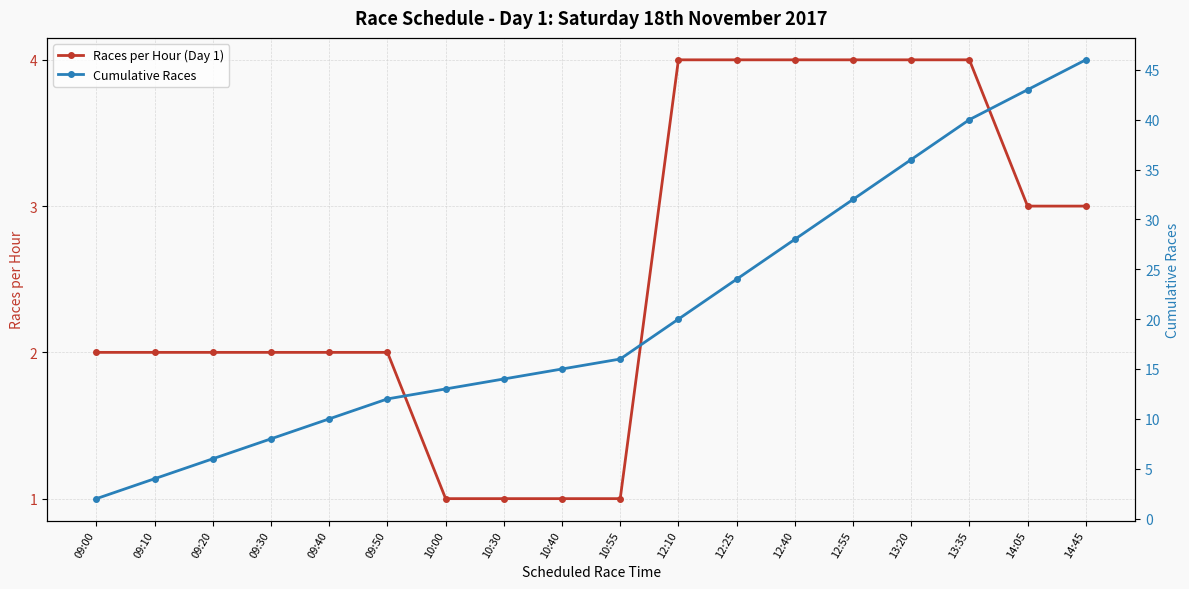

What is the sum of the Cumulative Races values at 09:00 and 10:00?

15